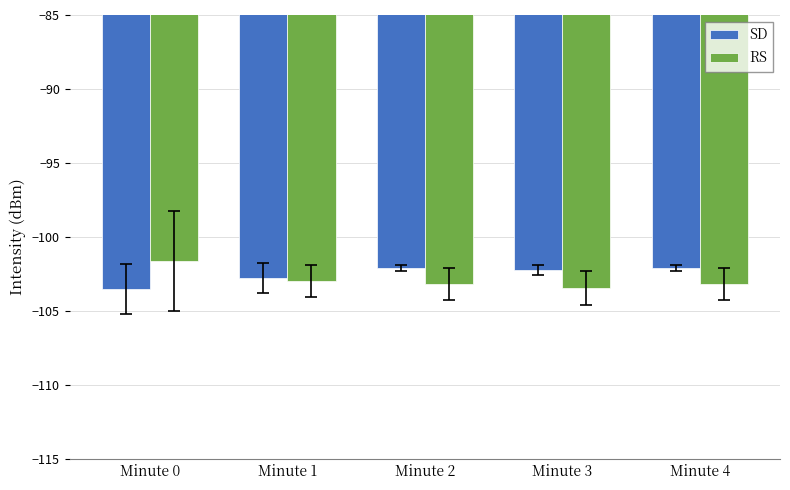

How many series are shown in this chart?

2